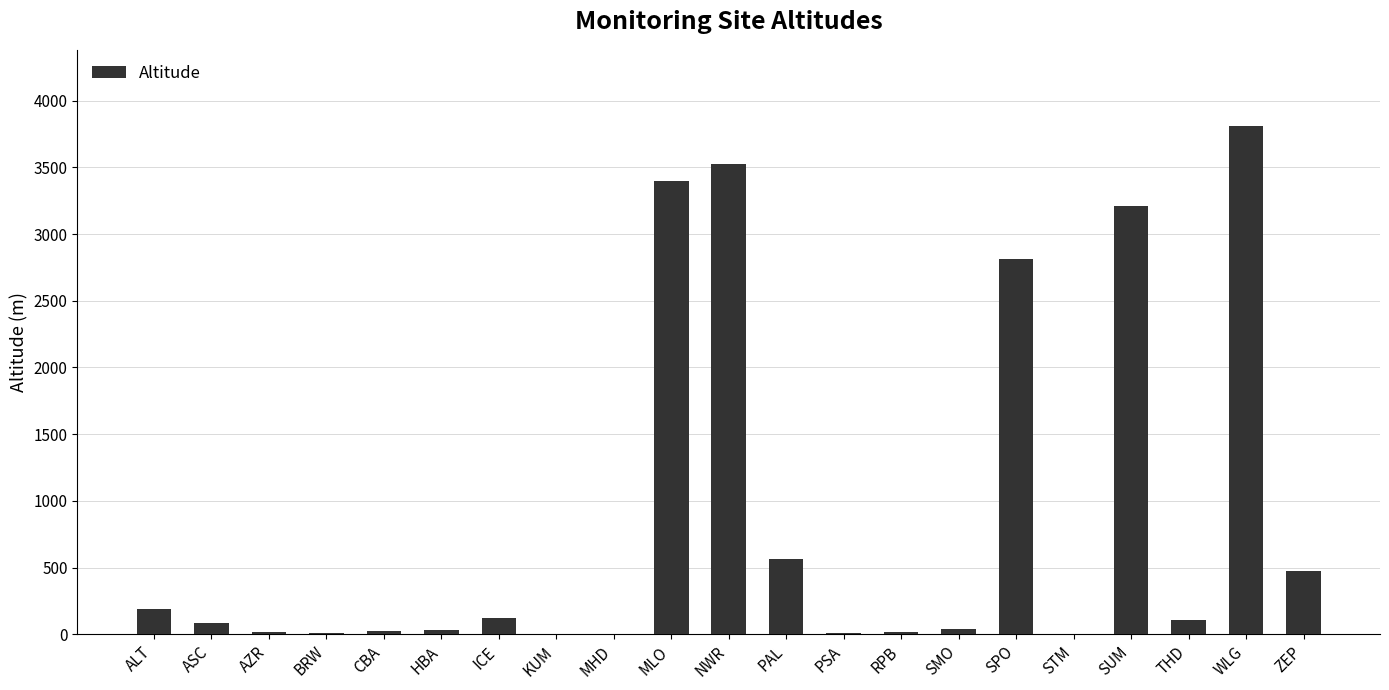

At which category does the chart reach its peak across all series?

WLG